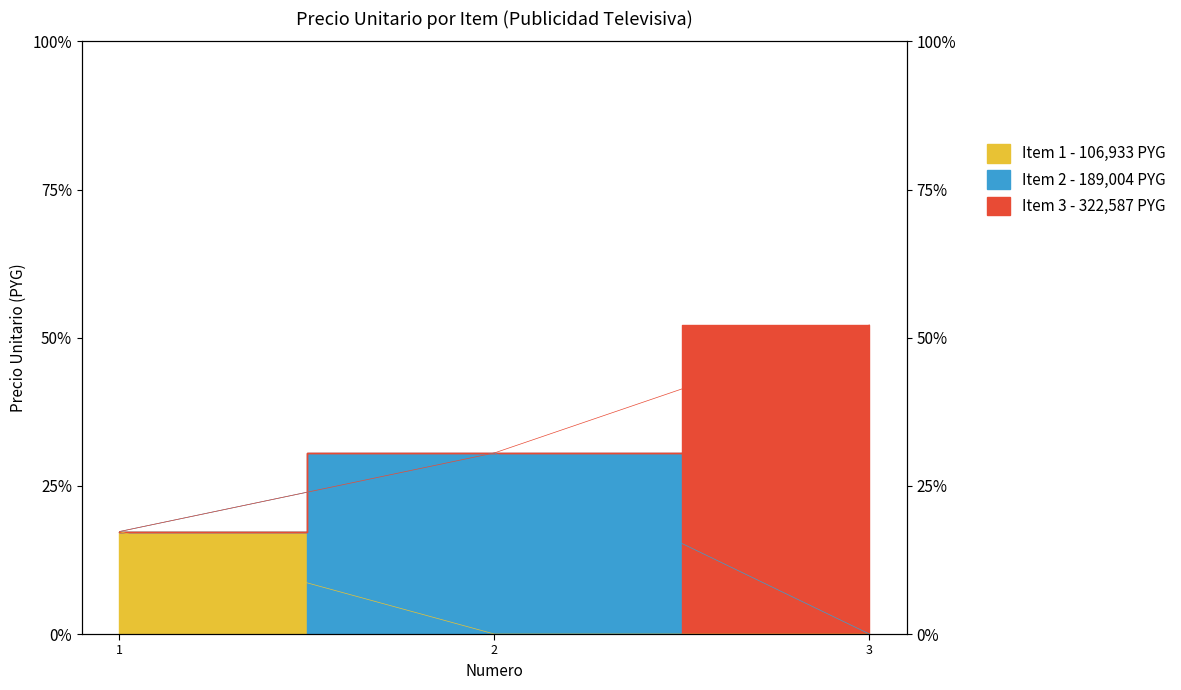

List the labels in order of value, largest first.

3, 2, 1